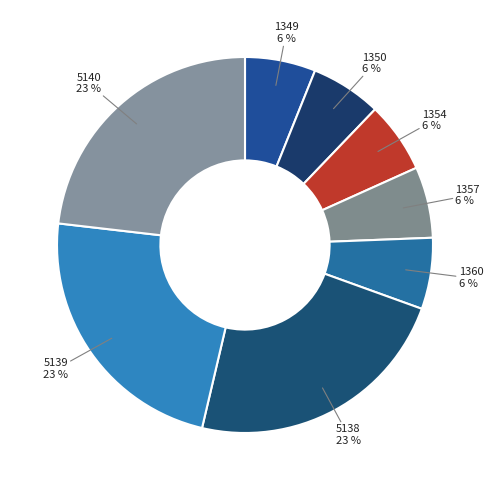

How many slices are in this pie chart?

8